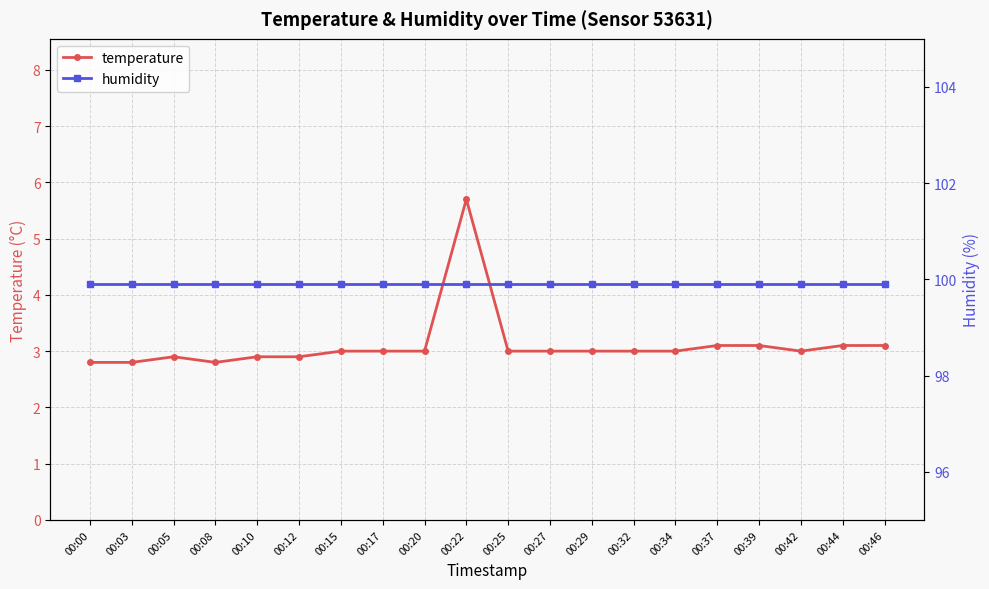

True or false: humidity has a value of 170.4 at 00:03.

False